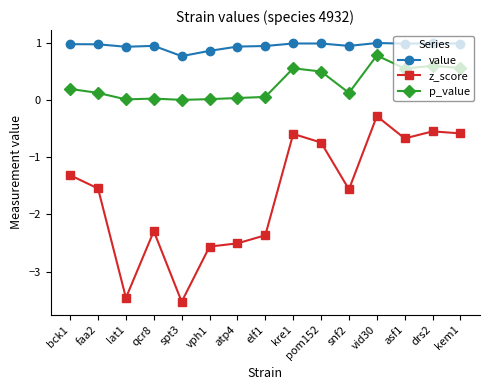

In z_score, how many points are lower than both neighbors (excluding endpoints)?

4